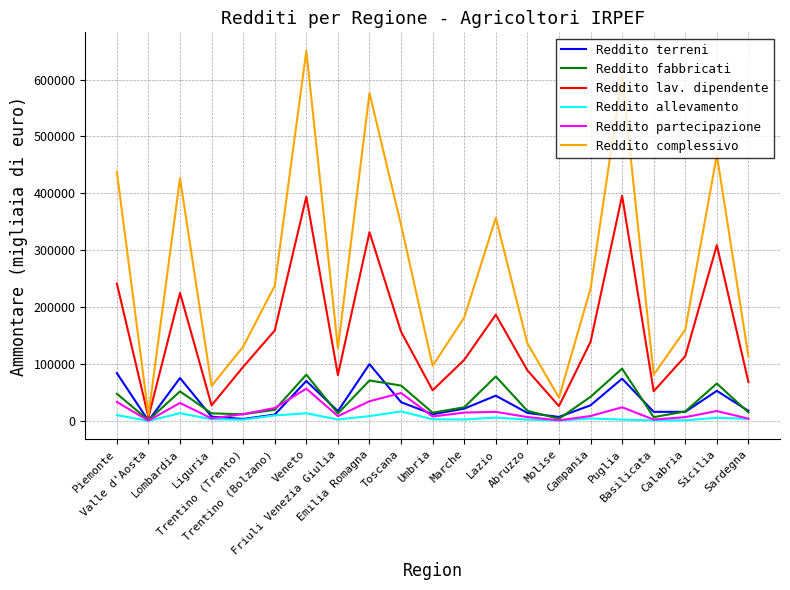

True or false: Reddito terreni has a value of 16298 at Calabria.

True